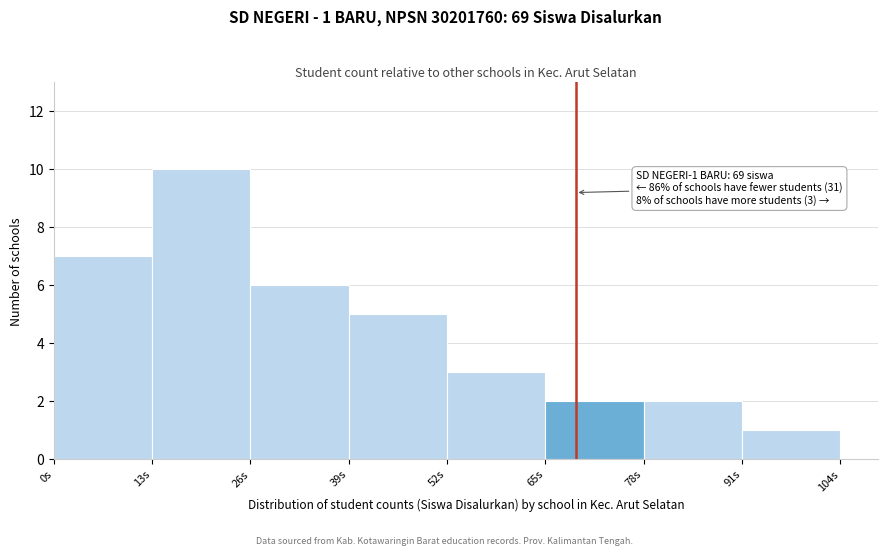

Which range on the x-axis has the tallest bar?

13 to 26